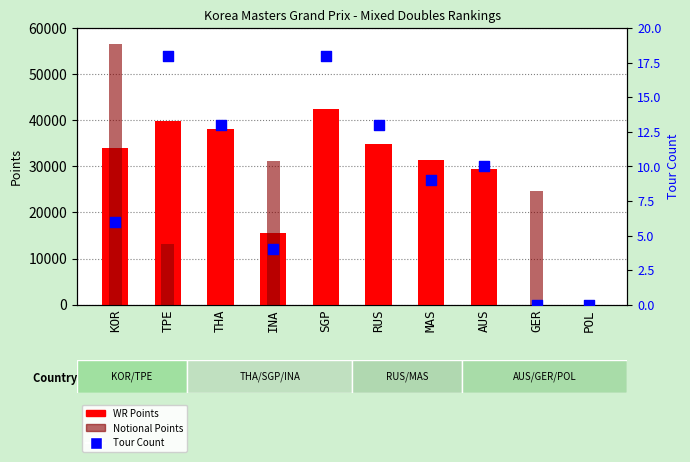

Which series reaches the minimum Y coordinate?

WR Points